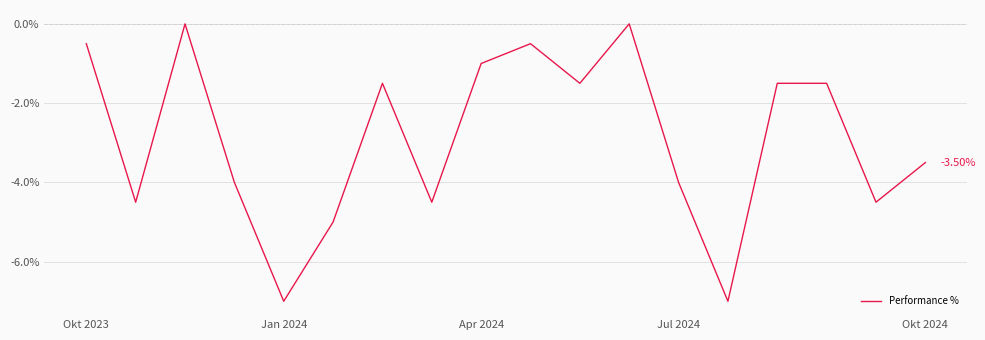

At which label does the data first exceed -1?

Okt 2023